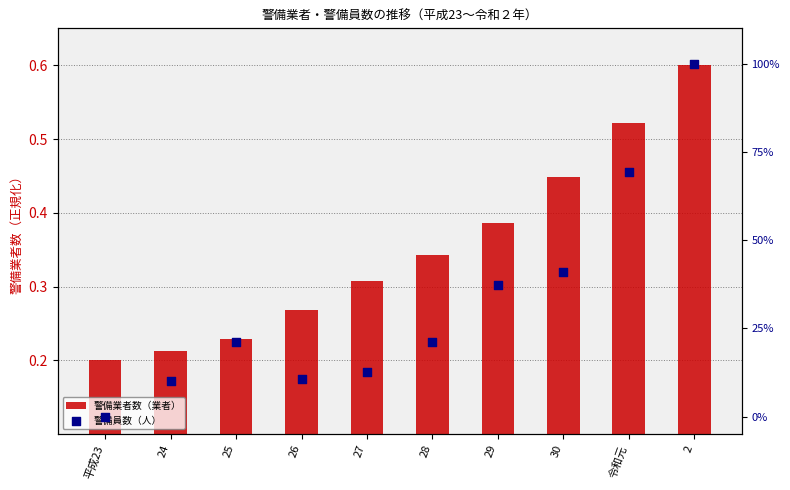

Which series reaches the minimum Y coordinate?

警備員数（人）